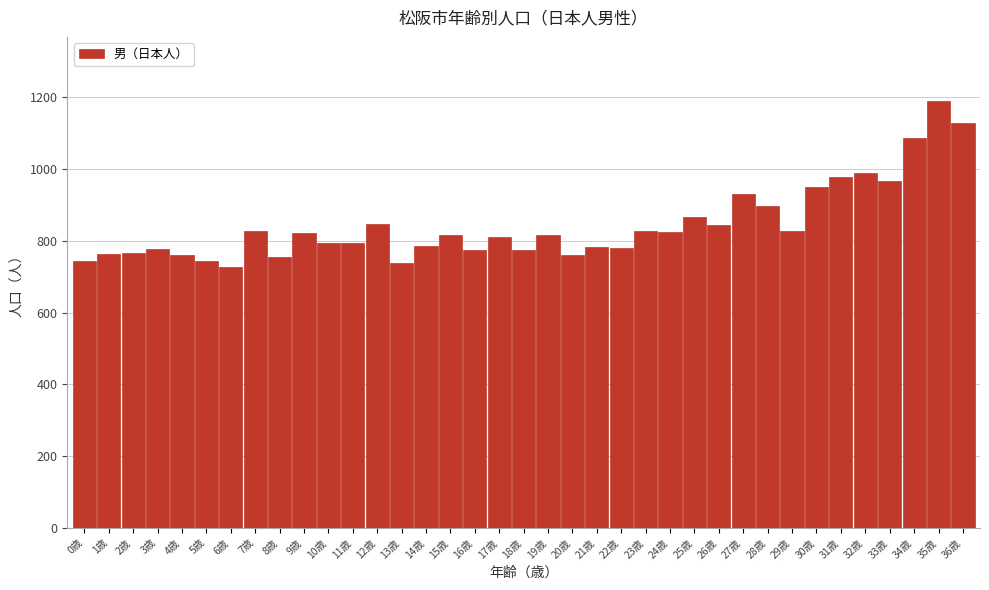

The value at 5歳 is 1090. True or false?

False